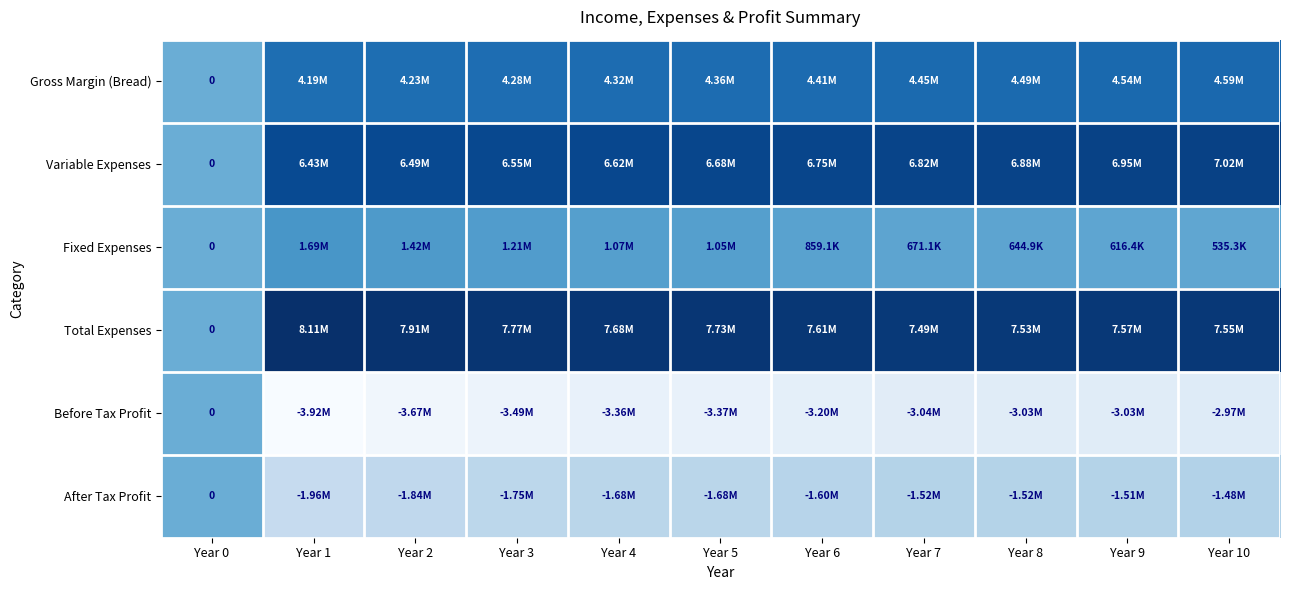

Between Year 10 and Year 9, which is larger?

Year 10